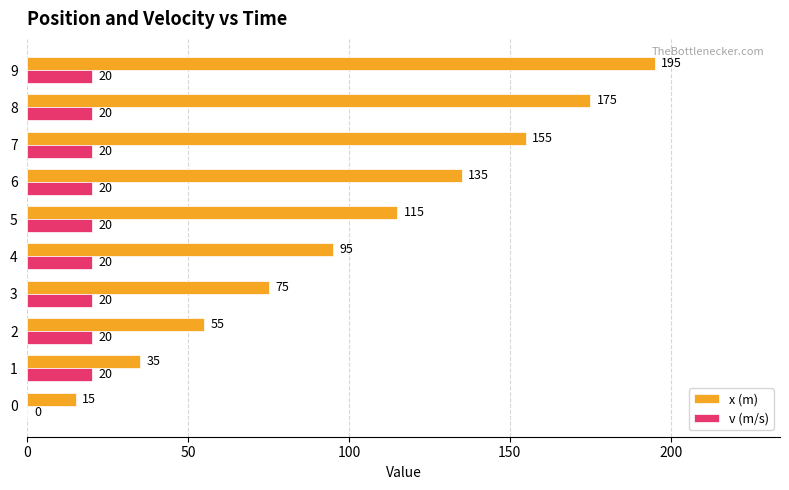

What is the sum of all x (m) values?

1050